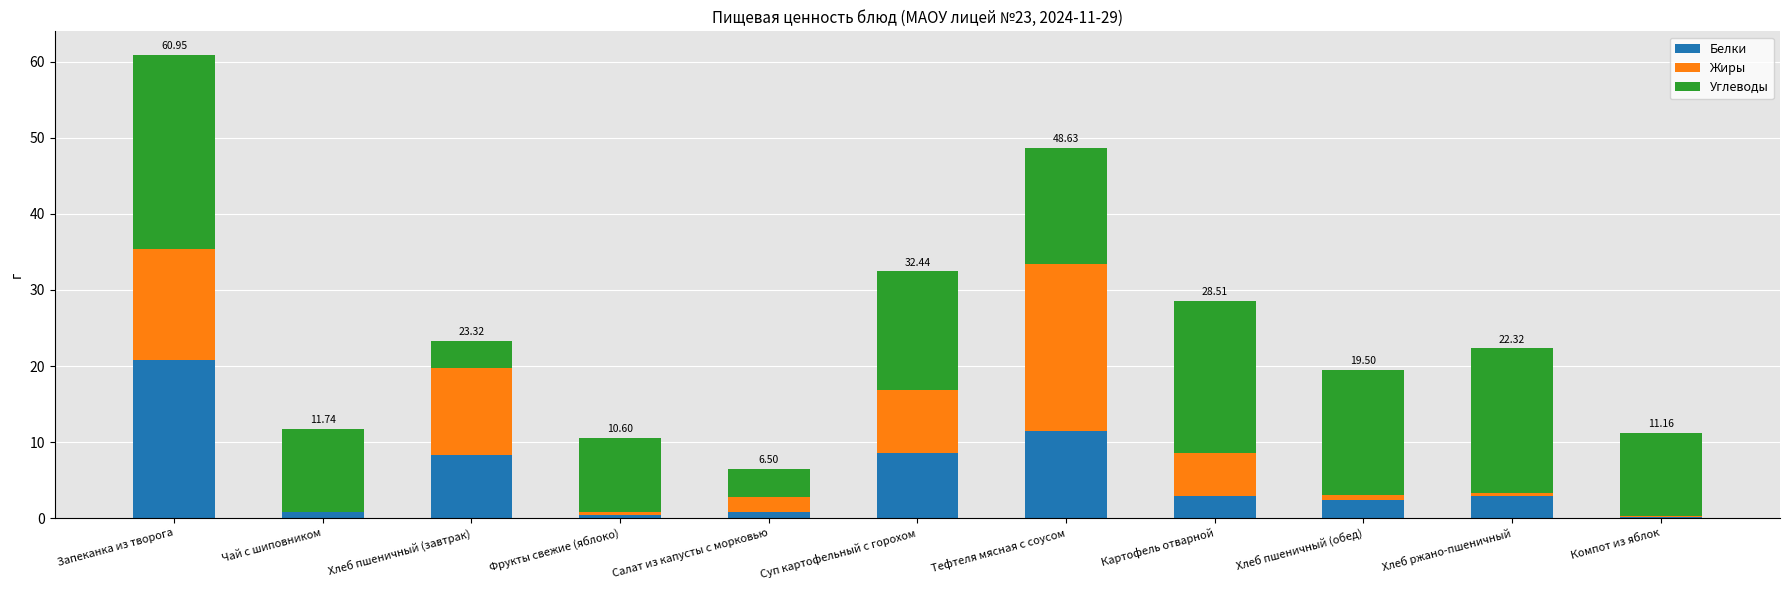

At which category is the sum across all series the highest?

Запеканка из творога